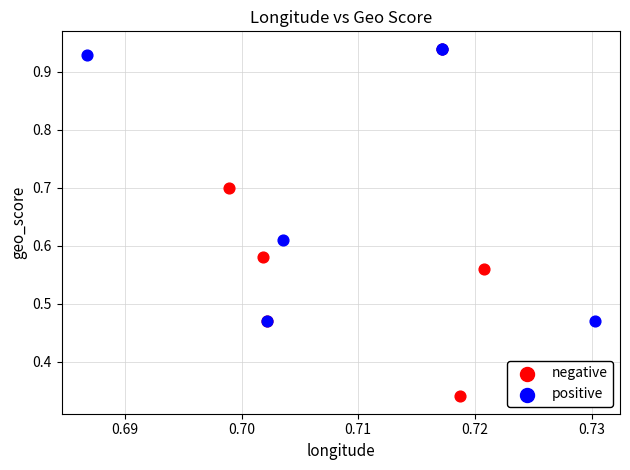

Which series reaches the minimum Y coordinate?

negative